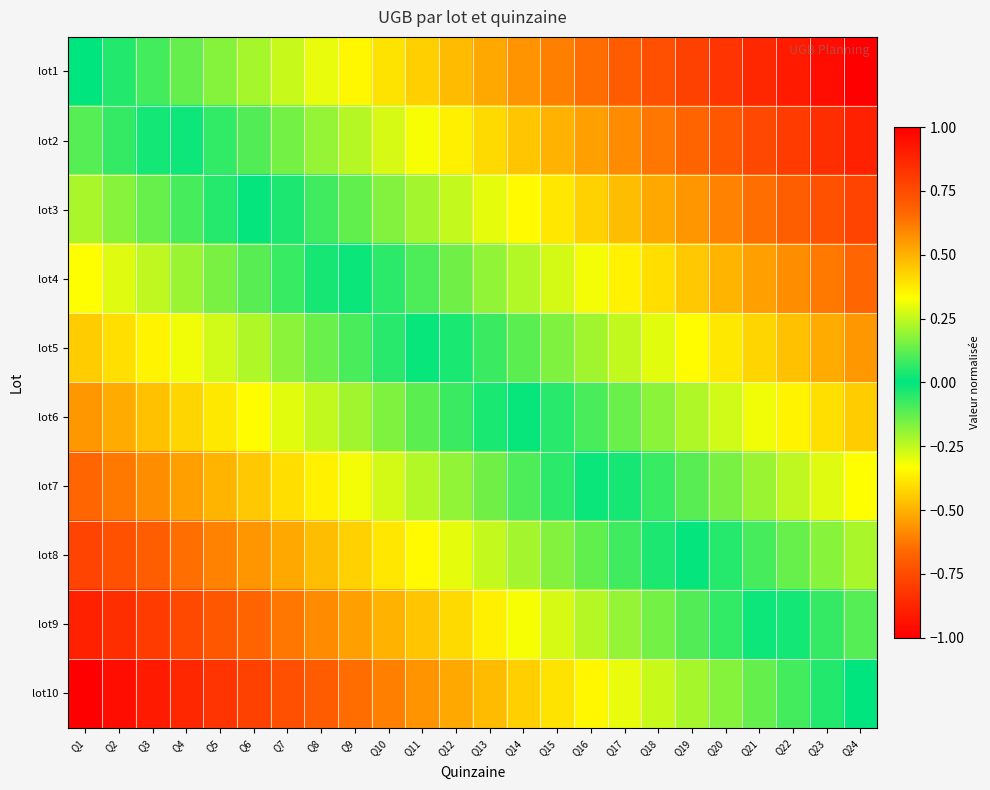

Reading left to right, what are all the values shown in this chart?

lot1: Q1=0.0	Q2=0.0	Q3=0.1	Q4=0.1	Q5=0.2	Q6=0.2	Q7=0.3	Q8=0.3	Q9=0.3	Q10=0.4	Q11=0.4	Q12=0.5	Q13=0.5	Q14=0.6	Q15=0.6	Q16=0.7	Q17=0.7	Q18=0.7	Q19=0.8	Q20=0.8	Q21=0.9	Q22=0.9	Q23=1.0	Q24=1.0
lot2: Q1=-0.1	Q2=-0.1	Q3=-0.0	Q4=0.0	Q5=0.1	Q6=0.1	Q7=0.1	Q8=0.2	Q9=0.2	Q10=0.3	Q11=0.3	Q12=0.4	Q13=0.4	Q14=0.5	Q15=0.5	Q16=0.5	Q17=0.6	Q18=0.6	Q19=0.7	Q20=0.7	Q21=0.8	Q22=0.8	Q23=0.8	Q24=0.9
lot3: Q1=-0.2	Q2=-0.2	Q3=-0.1	Q4=-0.1	Q5=-0.0	Q6=-0.0	Q7=0.0	Q8=0.1	Q9=0.1	Q10=0.2	Q11=0.2	Q12=0.3	Q13=0.3	Q14=0.3	Q15=0.4	Q16=0.4	Q17=0.5	Q18=0.5	Q19=0.6	Q20=0.6	Q21=0.6	Q22=0.7	Q23=0.7	Q24=0.8
lot4: Q1=-0.3	Q2=-0.3	Q3=-0.2	Q4=-0.2	Q5=-0.2	Q6=-0.1	Q7=-0.1	Q8=-0.0	Q9=0.0	Q10=0.1	Q11=0.1	Q12=0.1	Q13=0.2	Q14=0.2	Q15=0.3	Q16=0.3	Q17=0.4	Q18=0.4	Q19=0.4	Q20=0.5	Q21=0.5	Q22=0.6	Q23=0.6	Q24=0.7
lot5: Q1=-0.4	Q2=-0.4	Q3=-0.4	Q4=-0.3	Q5=-0.3	Q6=-0.2	Q7=-0.2	Q8=-0.1	Q9=-0.1	Q10=-0.1	Q11=-0.0	Q12=0.0	Q13=0.1	Q14=0.1	Q15=0.2	Q16=0.2	Q17=0.3	Q18=0.3	Q19=0.3	Q20=0.4	Q21=0.4	Q22=0.5	Q23=0.5	Q24=0.6
lot6: Q1=-0.6	Q2=-0.5	Q3=-0.5	Q4=-0.4	Q5=-0.4	Q6=-0.3	Q7=-0.3	Q8=-0.3	Q9=-0.2	Q10=-0.2	Q11=-0.1	Q12=-0.1	Q13=-0.0	Q14=0.0	Q15=0.1	Q16=0.1	Q17=0.1	Q18=0.2	Q19=0.2	Q20=0.3	Q21=0.3	Q22=0.4	Q23=0.4	Q24=0.4
lot7: Q1=-0.7	Q2=-0.6	Q3=-0.6	Q4=-0.5	Q5=-0.5	Q6=-0.4	Q7=-0.4	Q8=-0.4	Q9=-0.3	Q10=-0.3	Q11=-0.2	Q12=-0.2	Q13=-0.1	Q14=-0.1	Q15=-0.1	Q16=-0.0	Q17=0.0	Q18=0.1	Q19=0.1	Q20=0.2	Q21=0.2	Q22=0.2	Q23=0.3	Q24=0.3
lot8: Q1=-0.8	Q2=-0.7	Q3=-0.7	Q4=-0.6	Q5=-0.6	Q6=-0.6	Q7=-0.5	Q8=-0.5	Q9=-0.4	Q10=-0.4	Q11=-0.3	Q12=-0.3	Q13=-0.3	Q14=-0.2	Q15=-0.2	Q16=-0.1	Q17=-0.1	Q18=-0.0	Q19=0.0	Q20=0.0	Q21=0.1	Q22=0.1	Q23=0.2	Q24=0.2
lot9: Q1=-0.9	Q2=-0.8	Q3=-0.8	Q4=-0.8	Q5=-0.7	Q6=-0.7	Q7=-0.6	Q8=-0.6	Q9=-0.5	Q10=-0.5	Q11=-0.5	Q12=-0.4	Q13=-0.4	Q14=-0.3	Q15=-0.3	Q16=-0.2	Q17=-0.2	Q18=-0.1	Q19=-0.1	Q20=-0.1	Q21=-0.0	Q22=0.0	Q23=0.1	Q24=0.1
lot10: Q1=-1.0	Q2=-1.0	Q3=-0.9	Q4=-0.9	Q5=-0.8	Q6=-0.8	Q7=-0.7	Q8=-0.7	Q9=-0.7	Q10=-0.6	Q11=-0.6	Q12=-0.5	Q13=-0.5	Q14=-0.4	Q15=-0.4	Q16=-0.3	Q17=-0.3	Q18=-0.3	Q19=-0.2	Q20=-0.2	Q21=-0.1	Q22=-0.1	Q23=-0.0	Q24=0.0